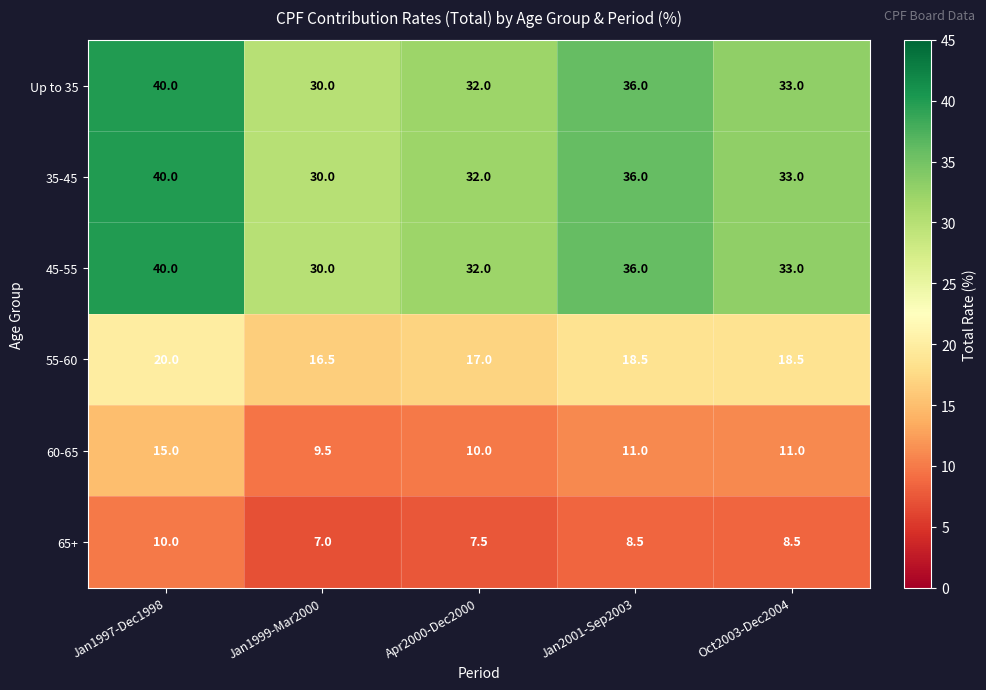

Where does the 35-45 series first go above 33?

Jan1997-Dec1998